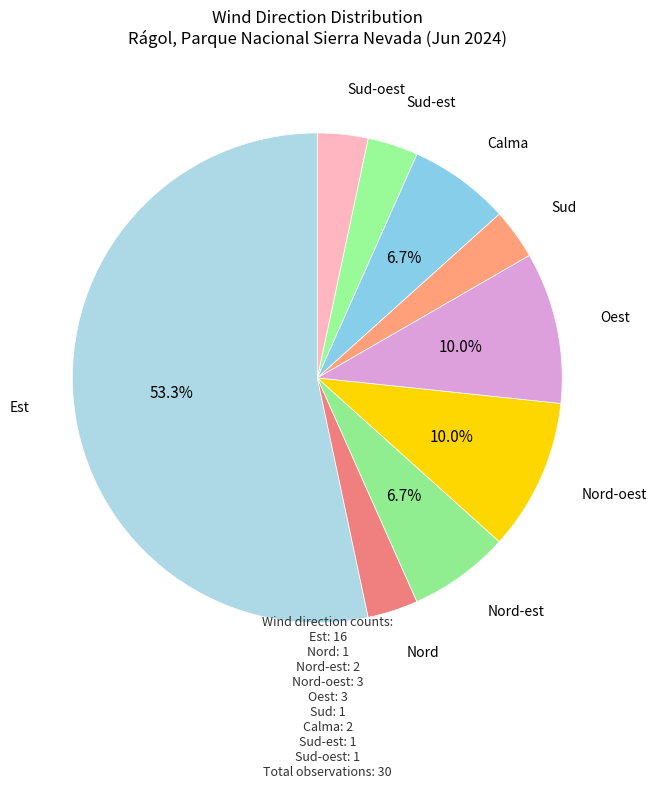

What percentage is the Nord-oest slice, to the nearest percent?

10%